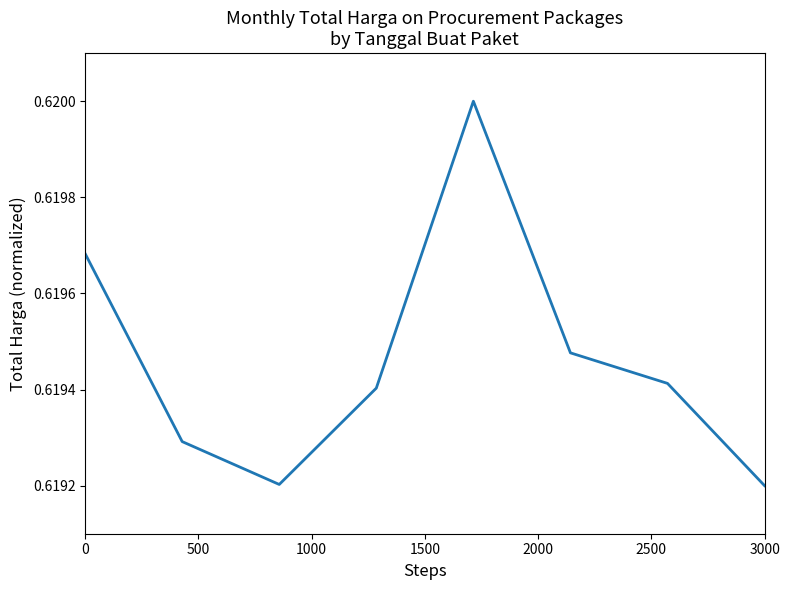

True or false: there are more than 2 points higher than both neighbors.

False